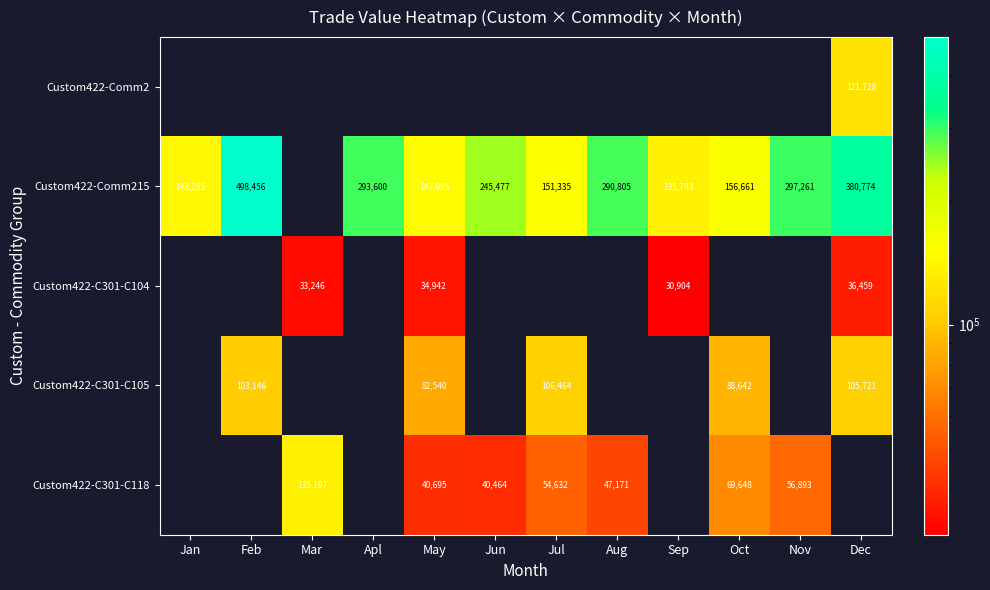

What is the difference between the Custom422-C301-C104 values at Sep and Mar?

2342